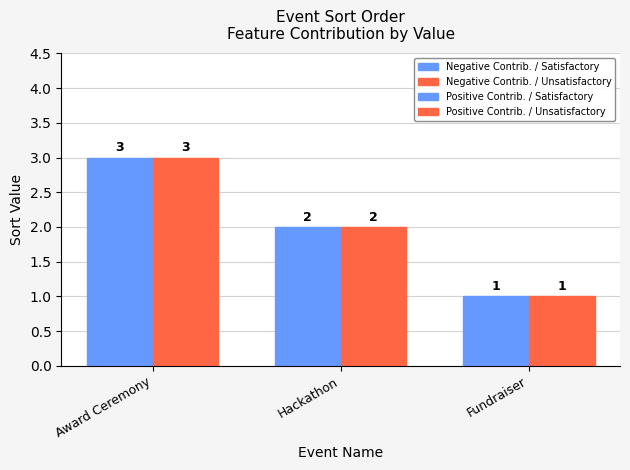

What is the sum of all Negative Contrib. / Satisfactory values?

6